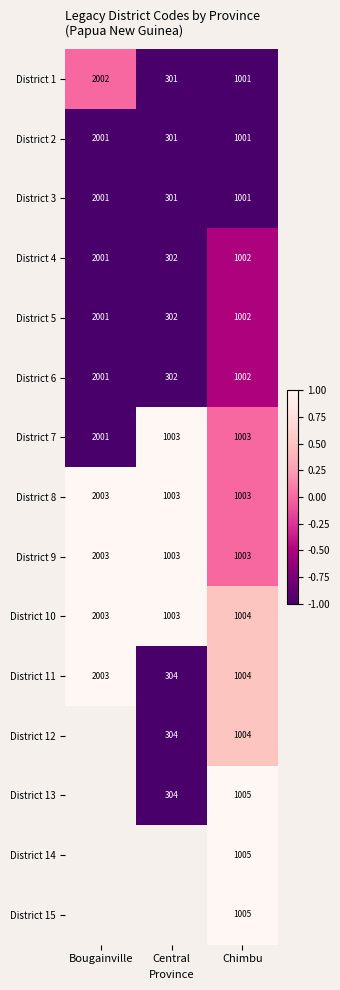

At which category is the sum across all series the highest?

Chimbu